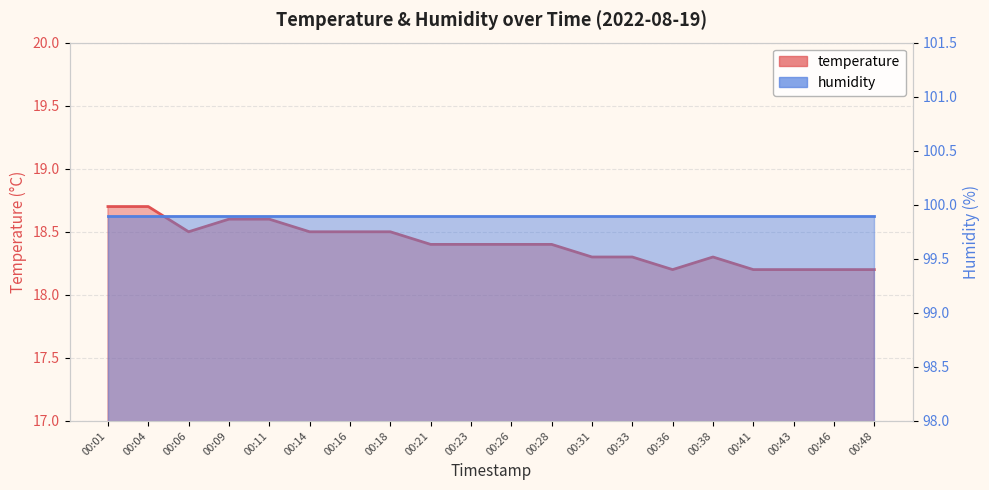

What is the change in value from 00:16 to 00:31?

-0.2